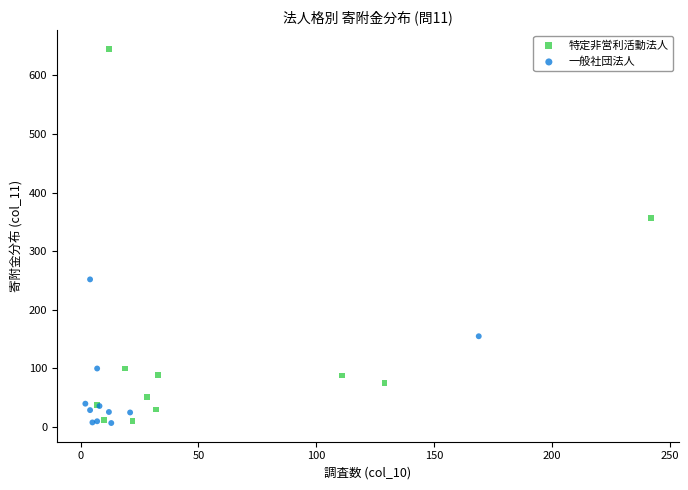

Which series has the largest Y range (max minus min)?

特定非営利活動法人